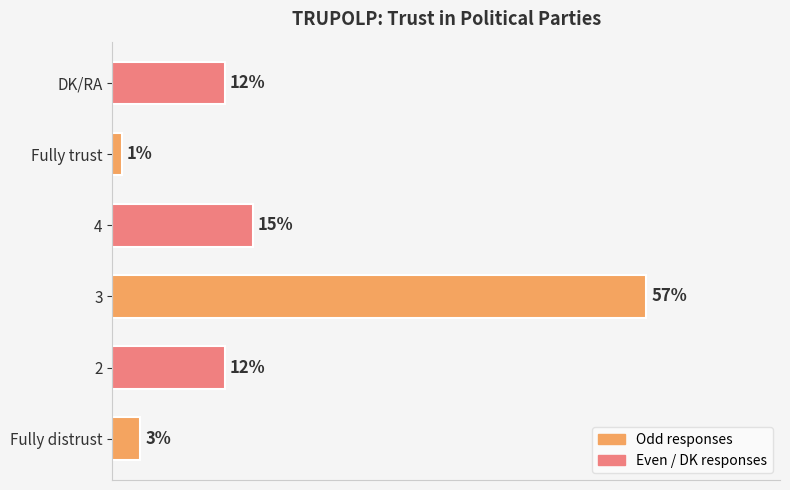

Which label corresponds to the smallest value in the chart?

Fully trust